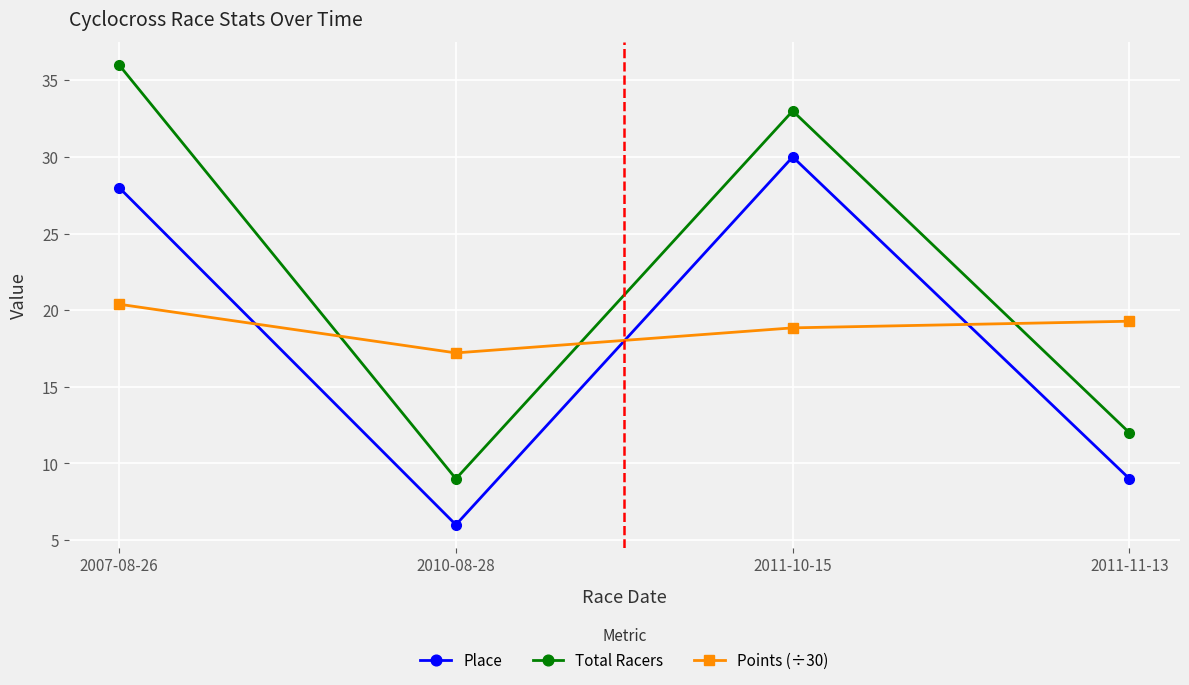

Reading right to left, list all the values displayed in this chart.

Place: 2011-11-13=9.0	2011-10-15=30.0	2010-08-28=6.0	2007-08-26=28.0
Total Racers: 2011-11-13=12.0	2011-10-15=33.0	2010-08-28=9.0	2007-08-26=36.0
Points (÷30): 2011-11-13=19.3	2011-10-15=18.8	2010-08-28=17.2	2007-08-26=20.4